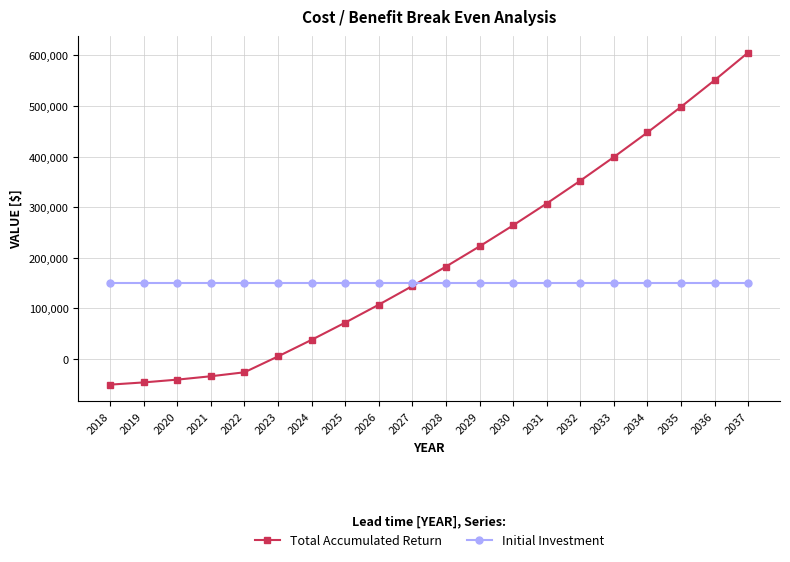

What is the difference between the highest and lowest values at 2036?

400918.4